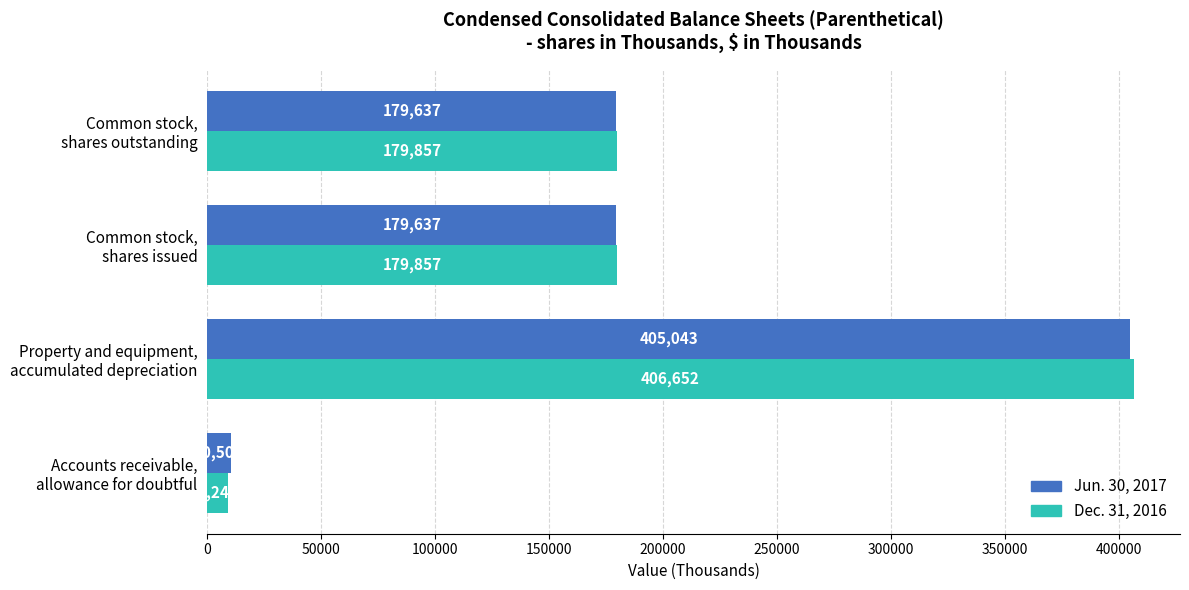

Which series has the largest total across all categories?

Dec. 31, 2016